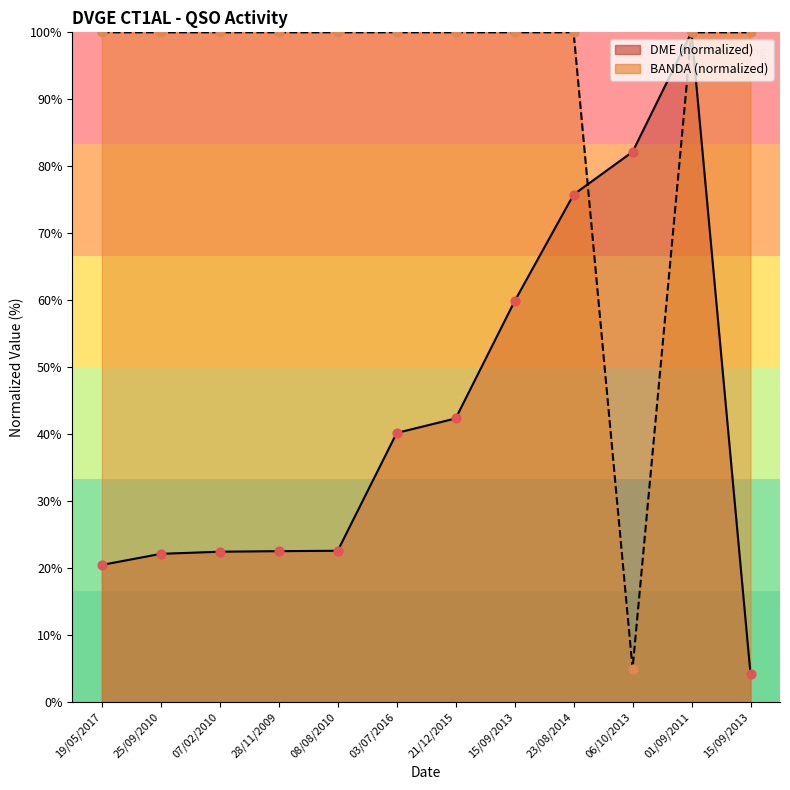

Which series reaches the minimum Y coordinate?

DME